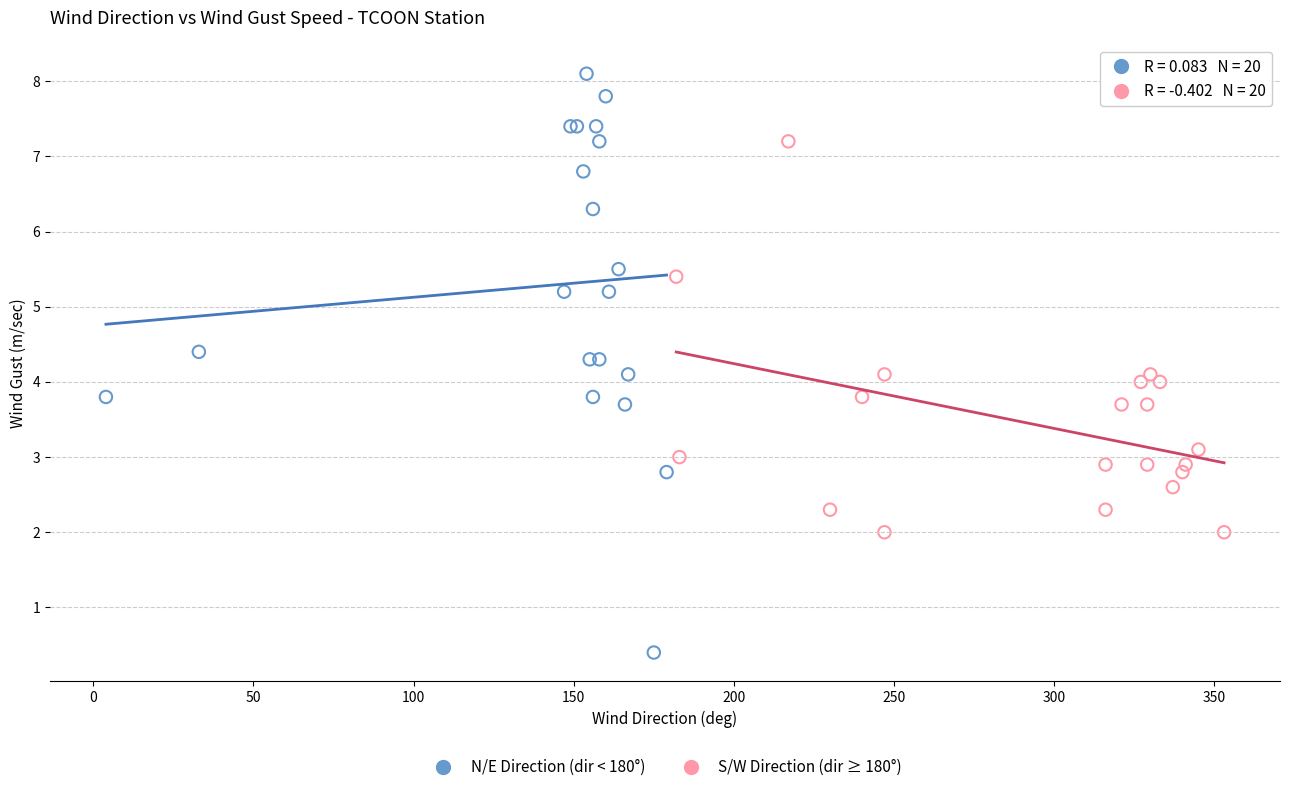

Which series has the largest Y range (max minus min)?

N/E Direction (dir < 180°)